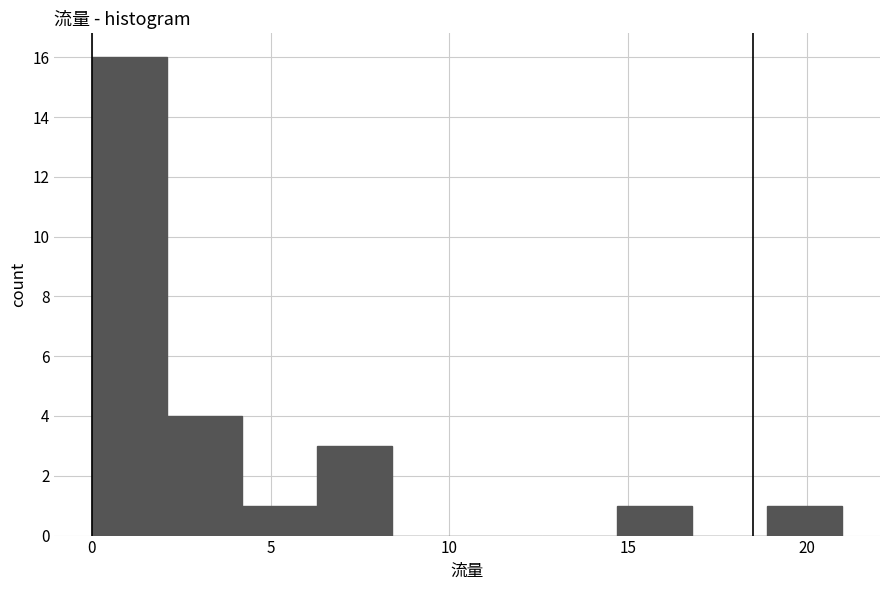

Reading left to right, list every bar in this chart as the range it spans on the x-axis followed by its height. Neither the bar edges nor the heights are printed on the chart, so give them approximately, as read against the axes.

0.0 to 2.1: 16
2.1 to 4.2: 4
4.2 to 6.3: 1
6.3 to 8.4: 3
8.4 to 10.5: 0
10.5 to 12.6: 0
12.6 to 14.7: 0
14.7 to 16.8: 1
16.8 to 18.9: 0
18.9 to 21.0: 1